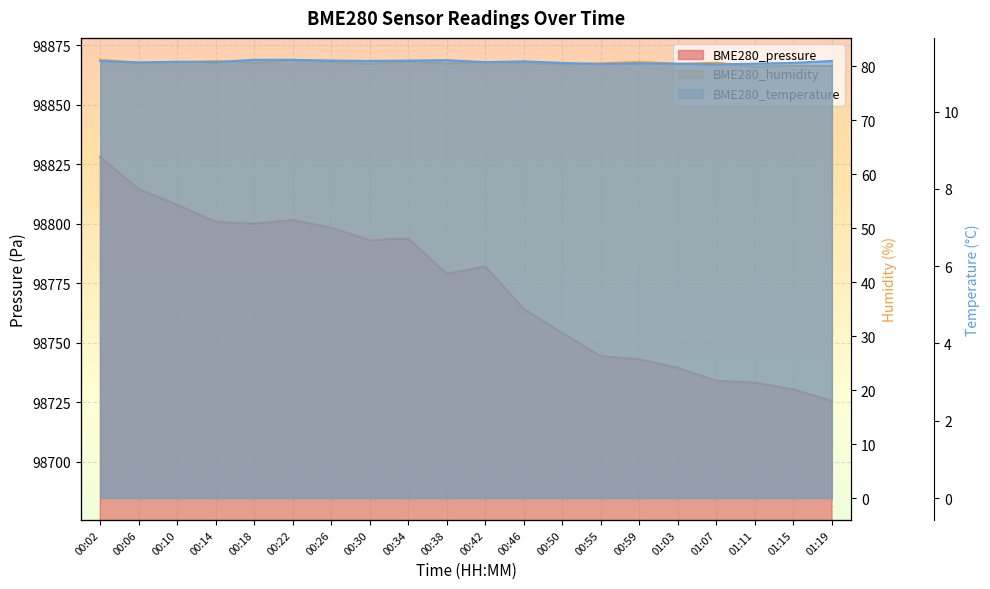

What is the total value across all series at 00:30?

98884.7